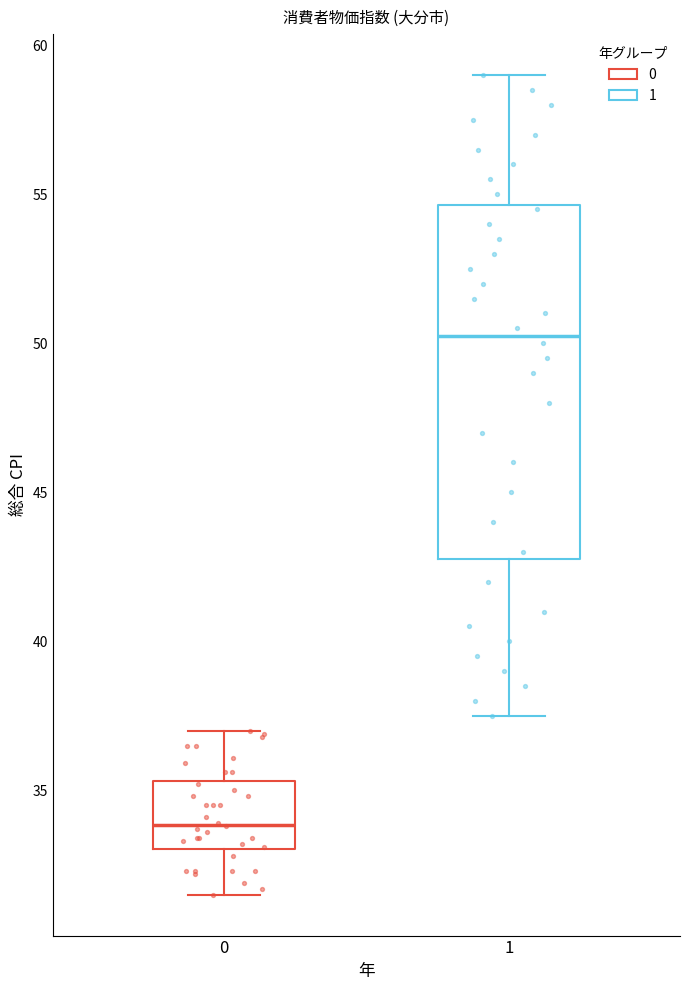

Where does the upper whisker of the box at x = 1 end on the y-axis? The values are not printed on the chart, so give them approximately, as read against the axis.

59.0